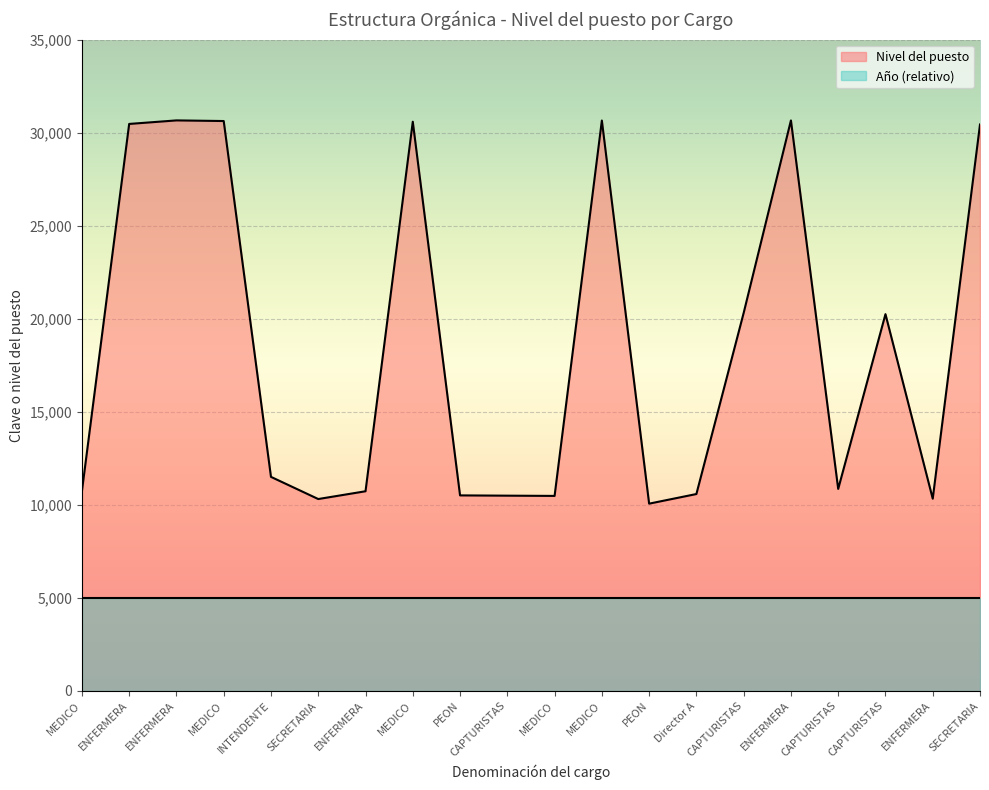

At which label is the value closest to 20357?

CAPTURISTAS